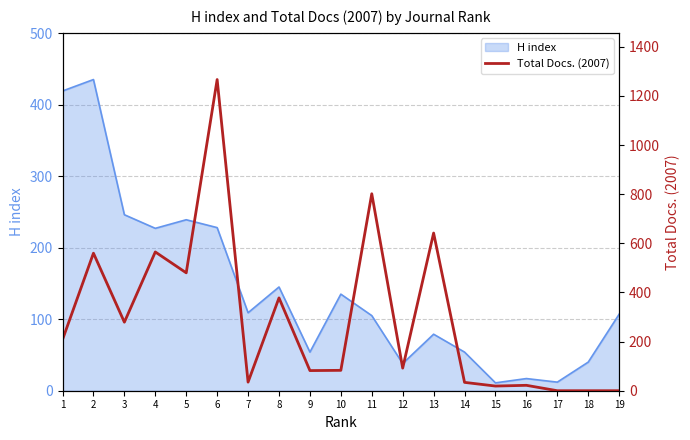

What is the change in value from 1 to 11?

+594